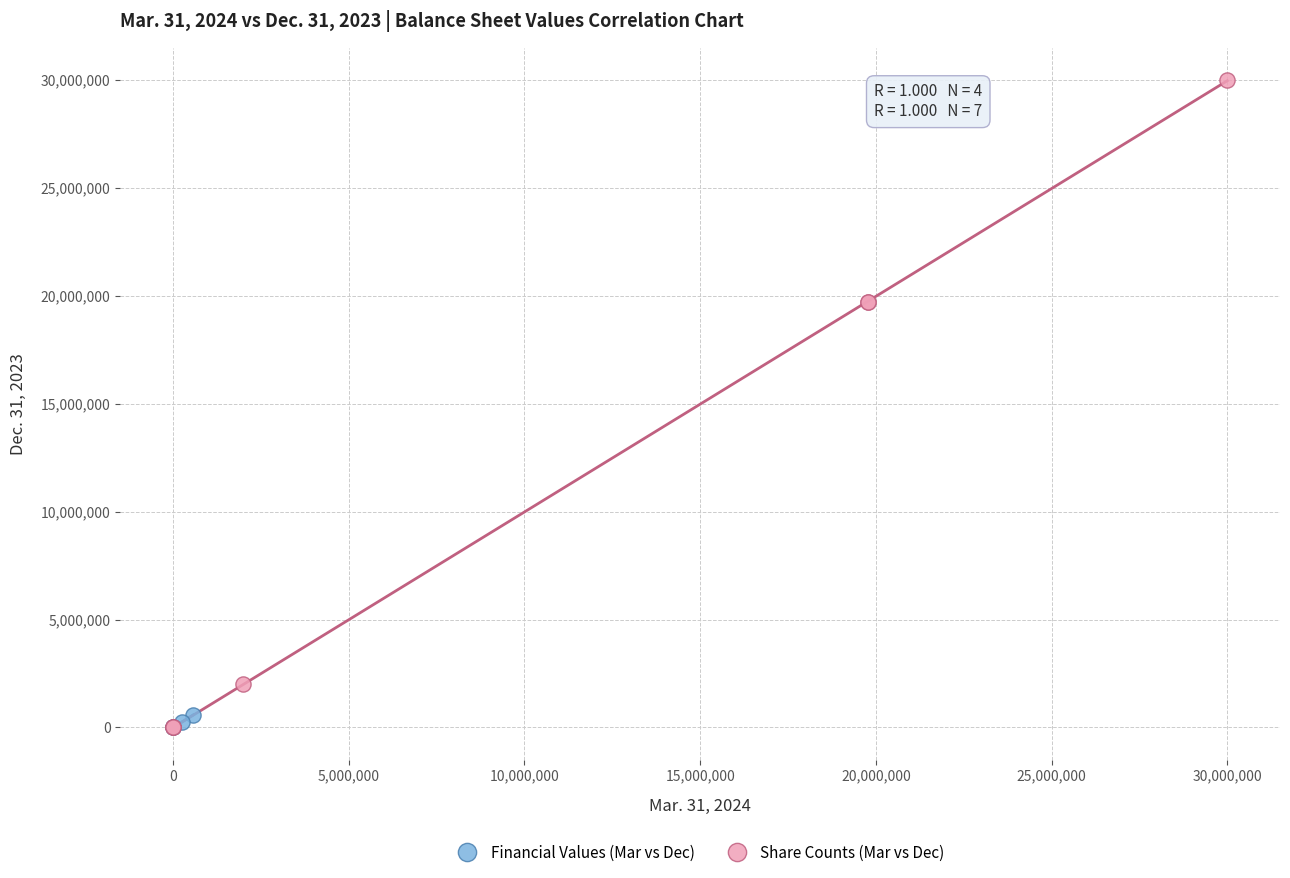

Which series contains the highest Y value?

Share Counts (Mar vs Dec)